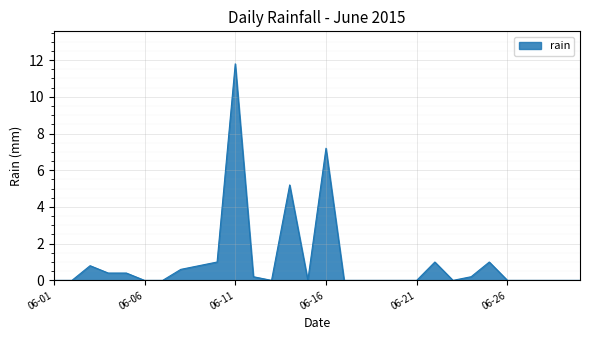

What is the greatest value displayed?

11.8